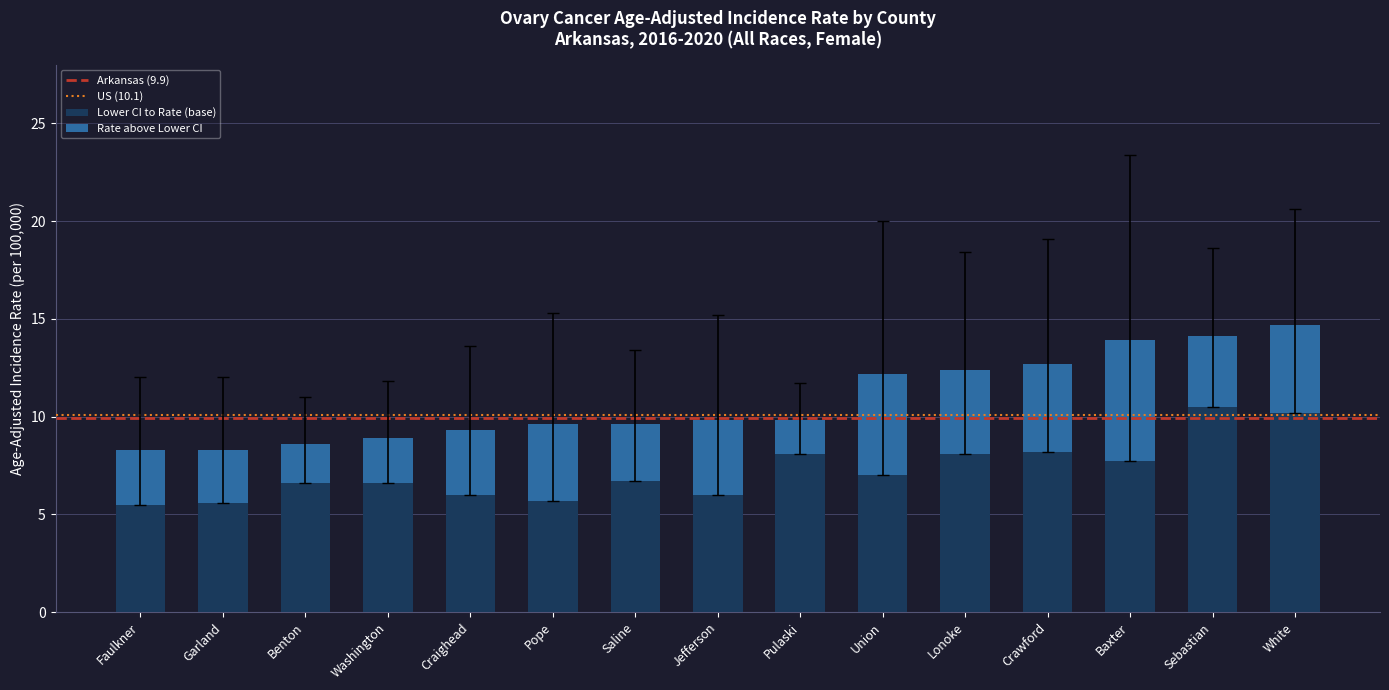

What is the total value across all series at Baxter?

13.9